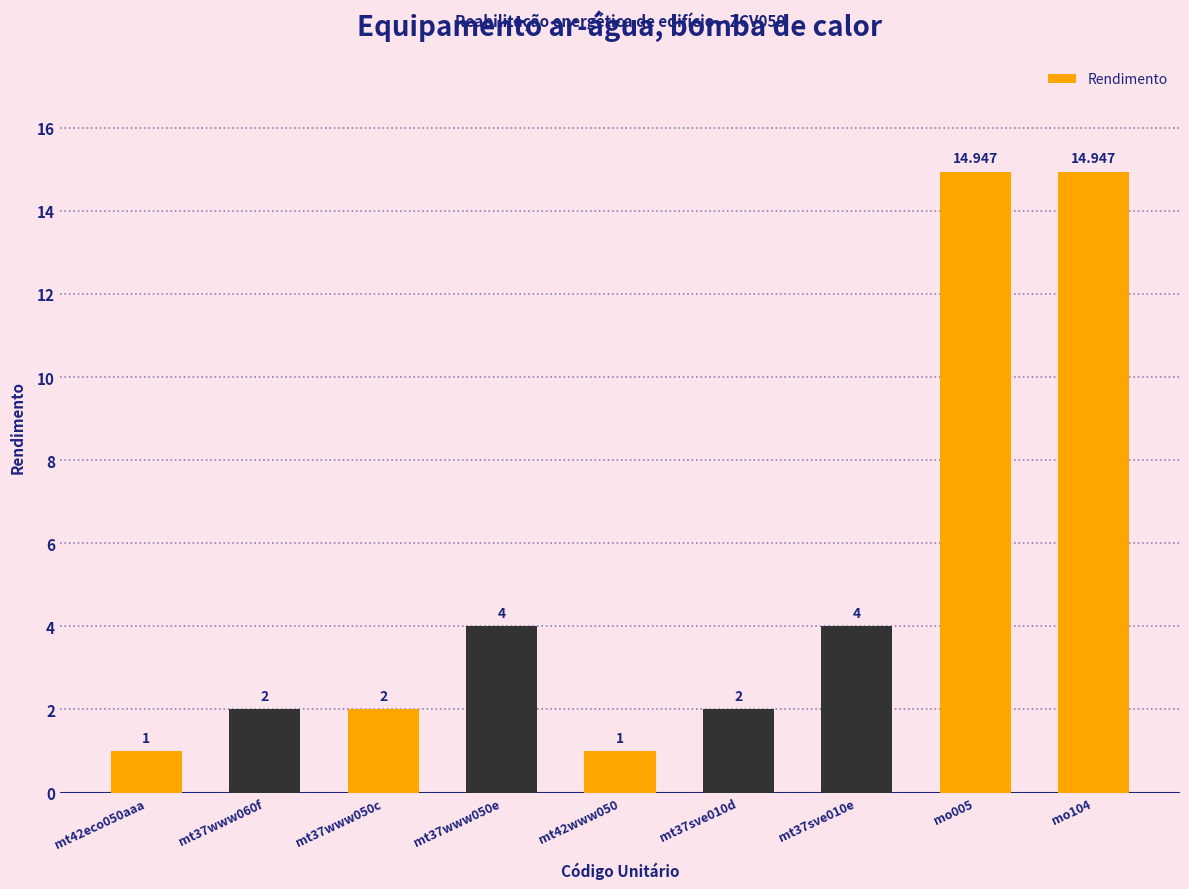

What is the difference between the maximum and second lowest values?

13.9